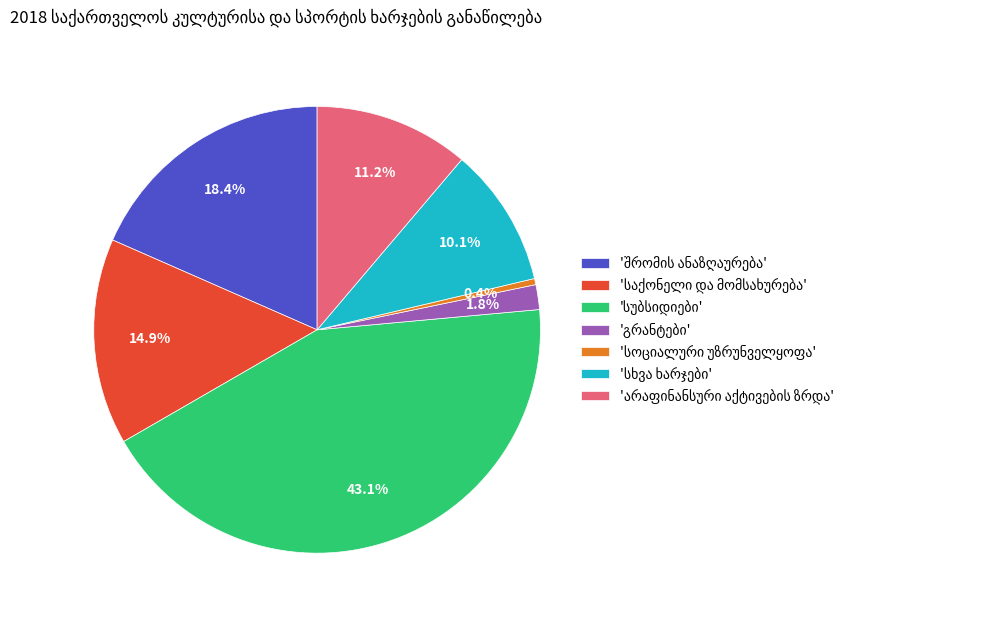

Does any single category account for the majority?

No